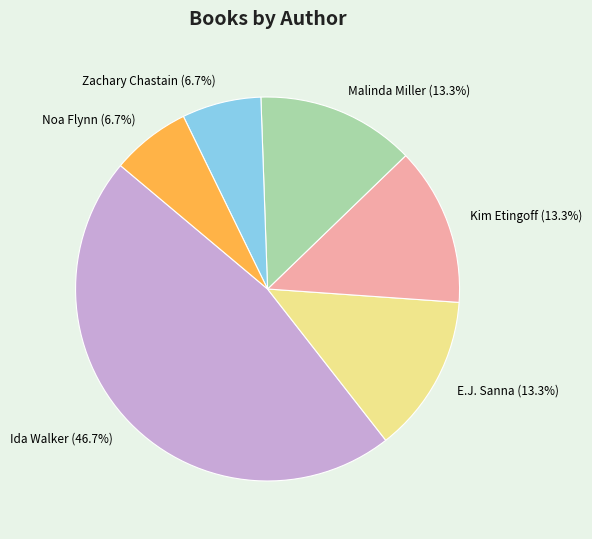

To the nearest percent, what portion does Noa Flynn represent?

7%